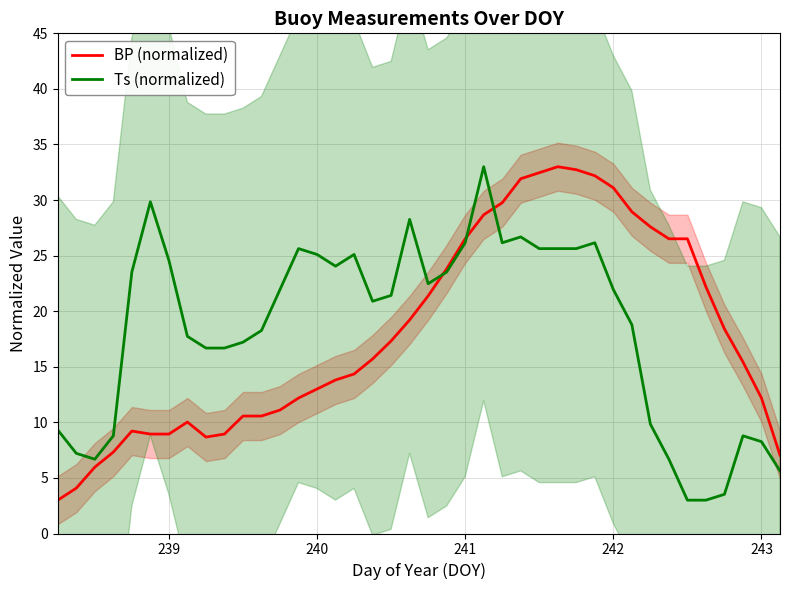

What is the minimum value for Ts (normalized)?

3.0